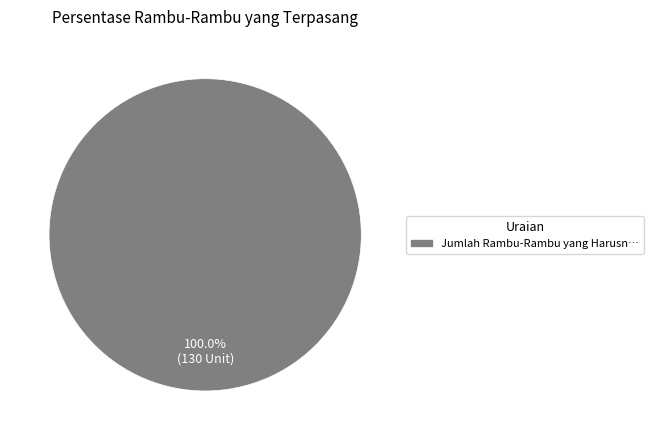

Which slice represents more than half of the pie?

Jumlah Rambu-Rambu yang Harusn…